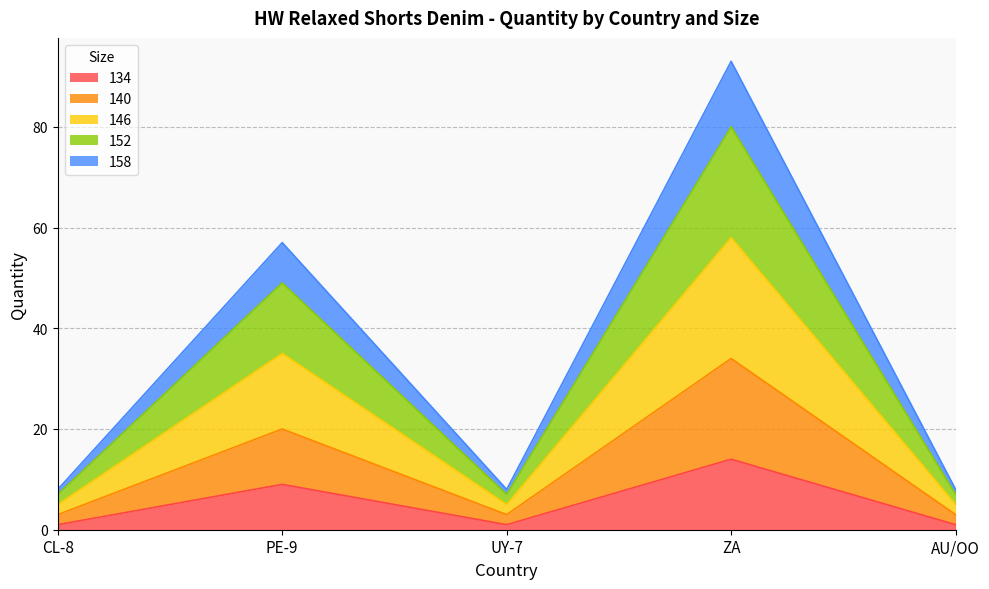

At which category is the sum across all series the highest?

ZA